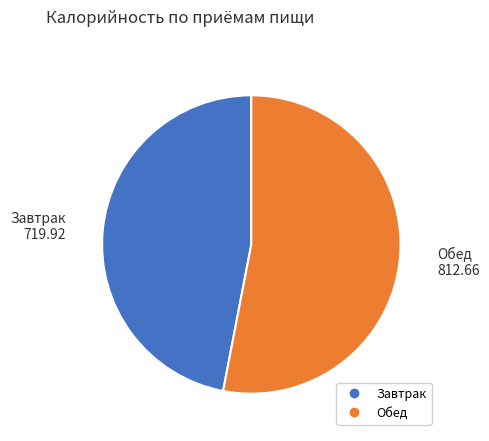

Which category accounts for the majority?

Обед